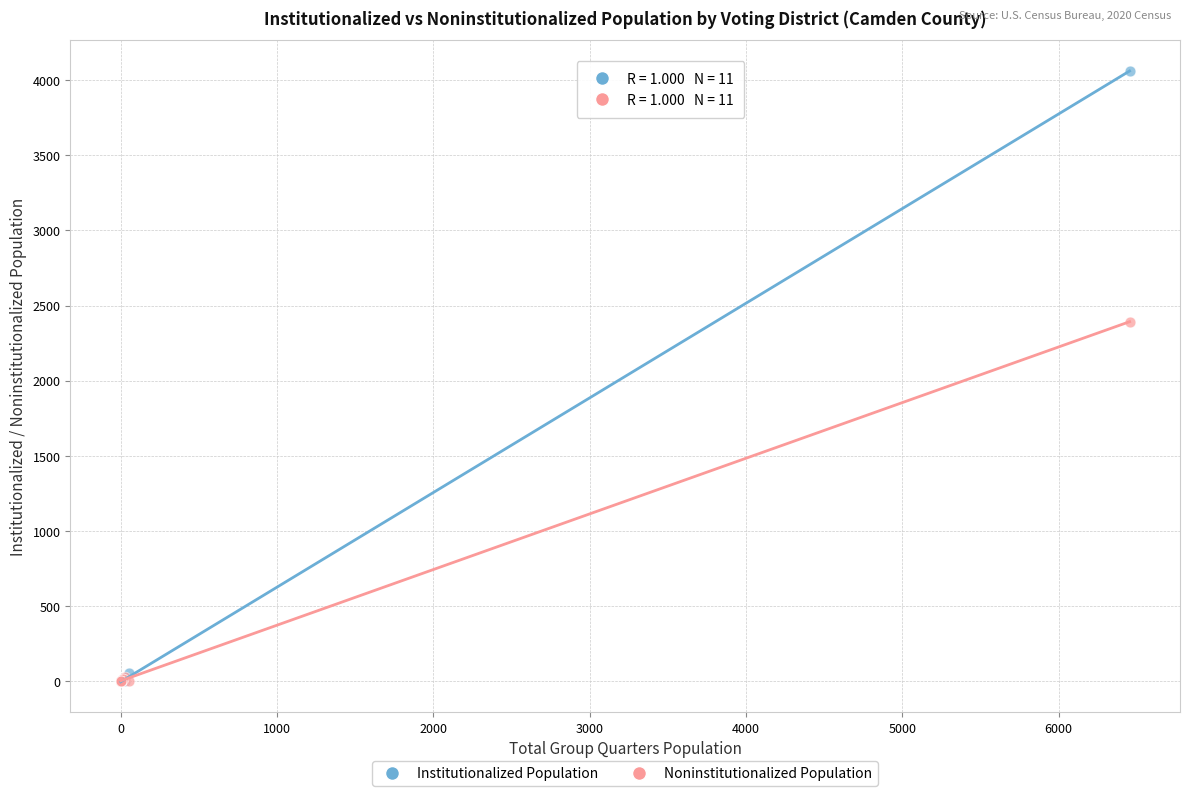

Across all series, what Y value is closest to 2030?

2393